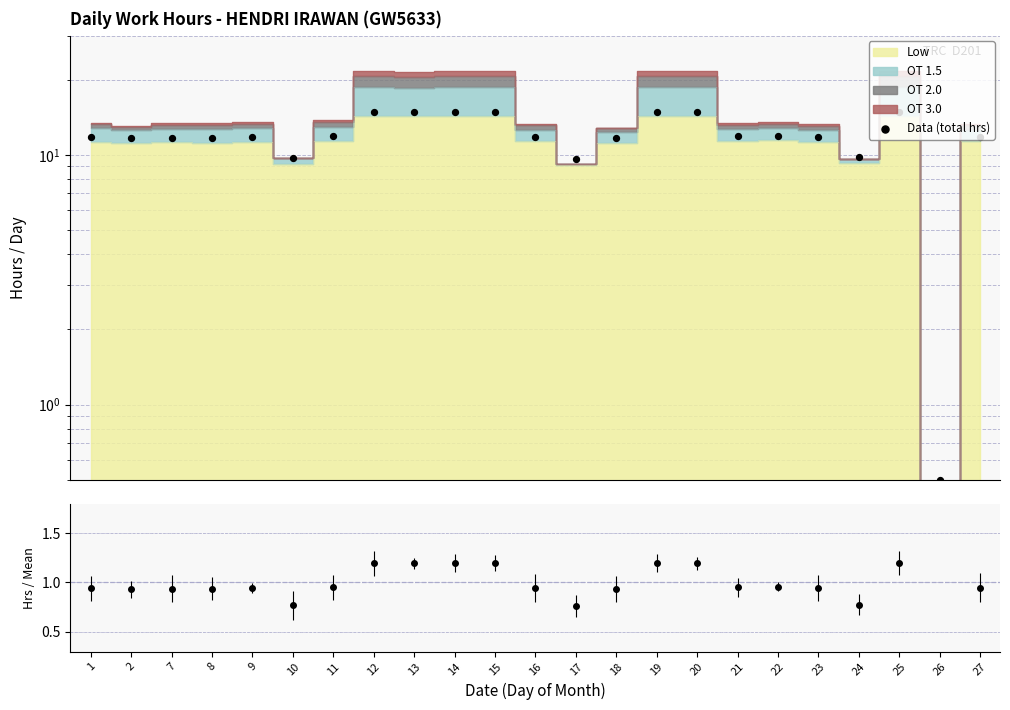

What is the ratio of the value at 18 to the value at 22?

1.0